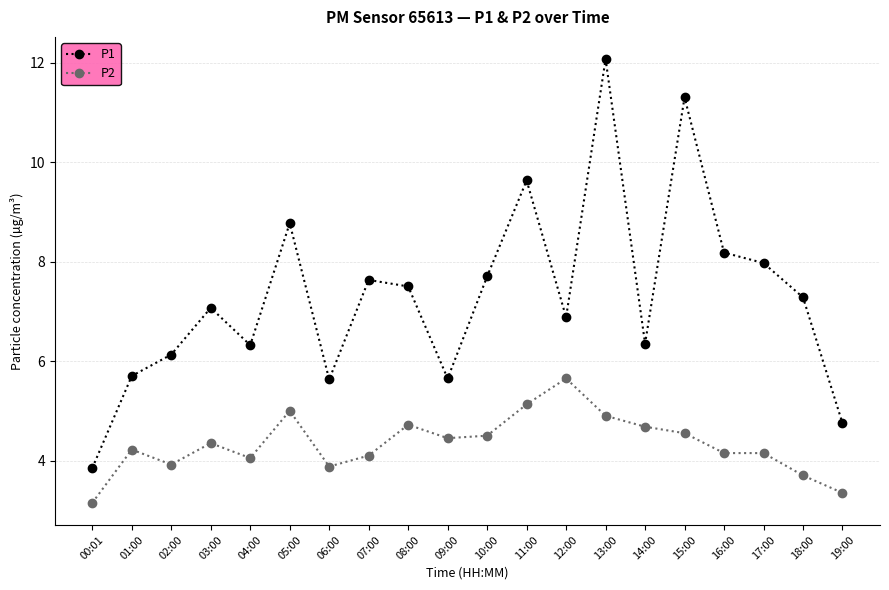

What is the approximate value of P2 at 09:00?

4.5